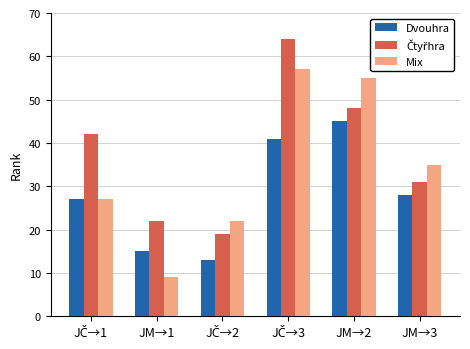

What is the minimum value shown in the chart?

9